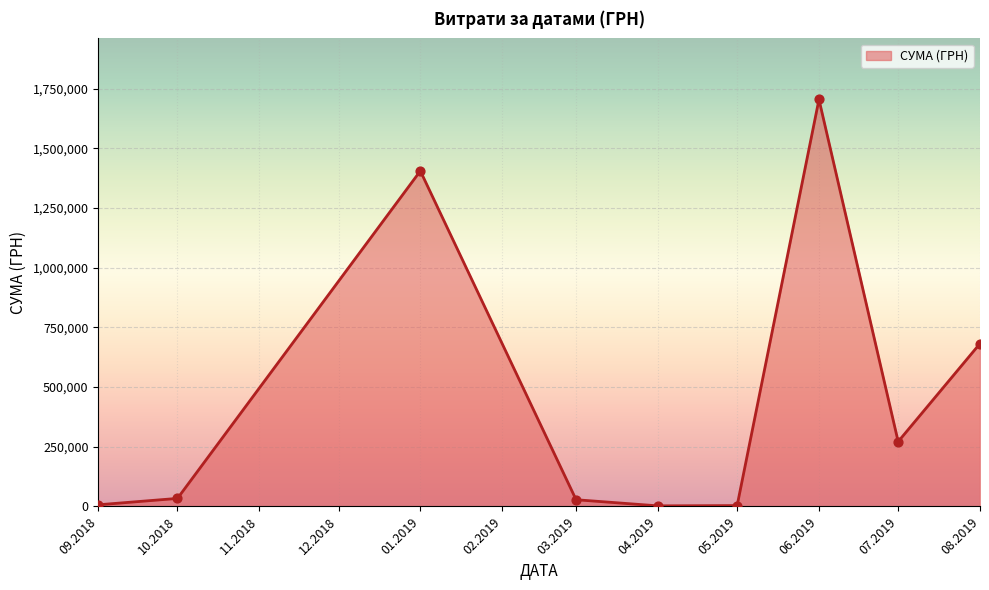

What is the change in value from 06.2019 to 08.2019?

-1022296.4